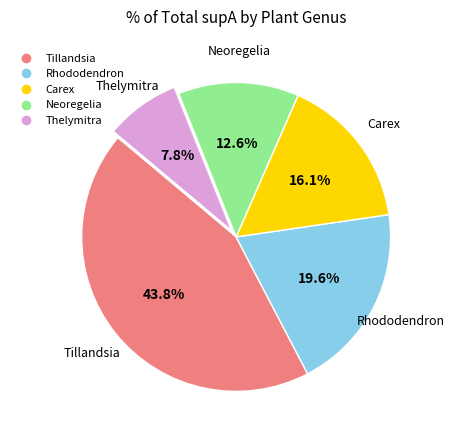

To the nearest percent, what is the average slice percentage?

20%